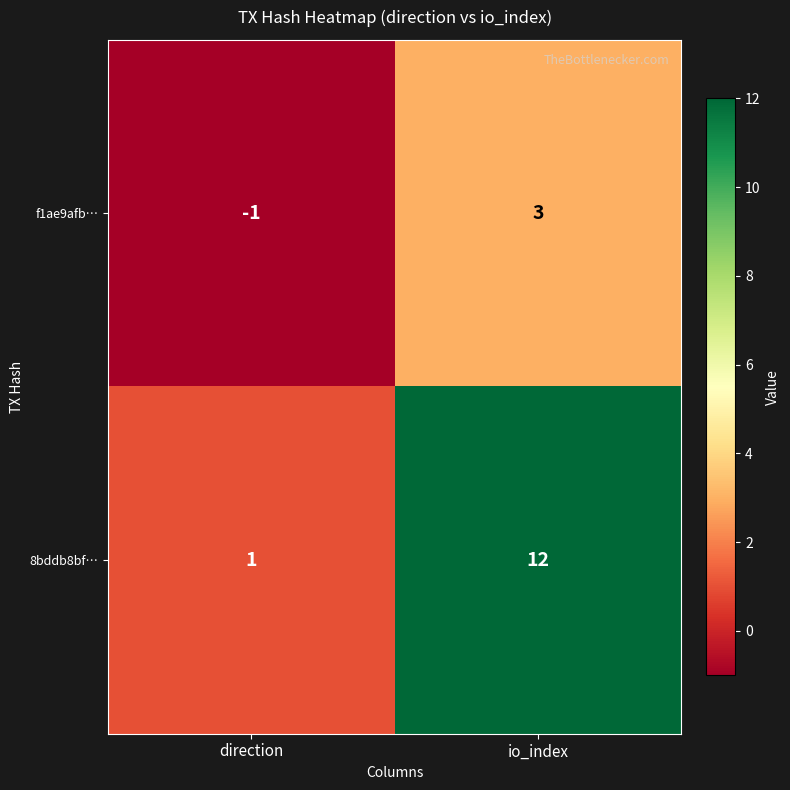

Reading right to left, what are all the values shown in this chart?

f1ae9afb…: 3	-1
8bddb8bf…: 12	1